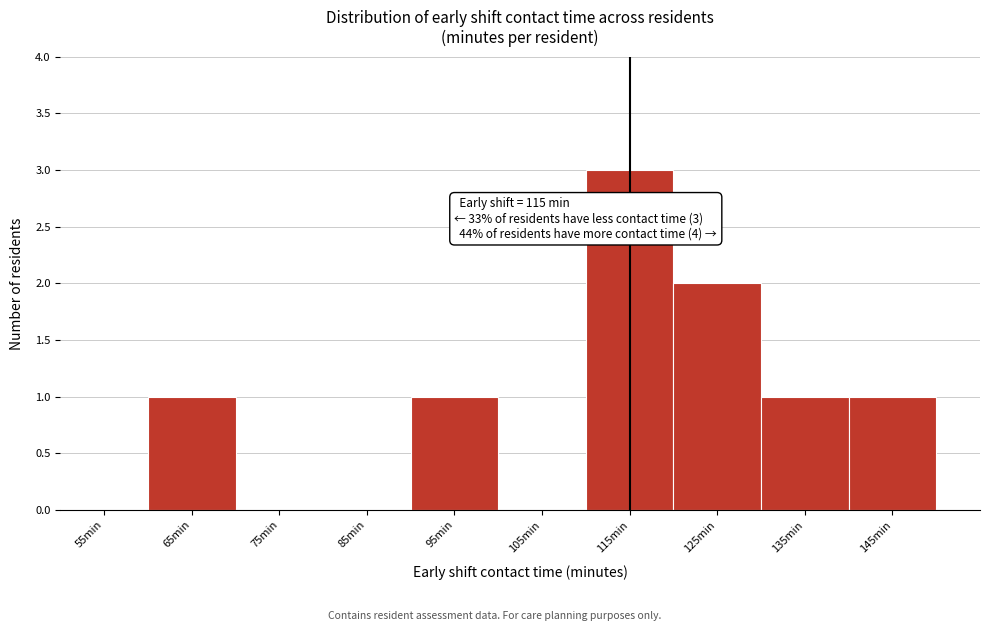

Which range on the x-axis has the tallest bar?

110 to 120